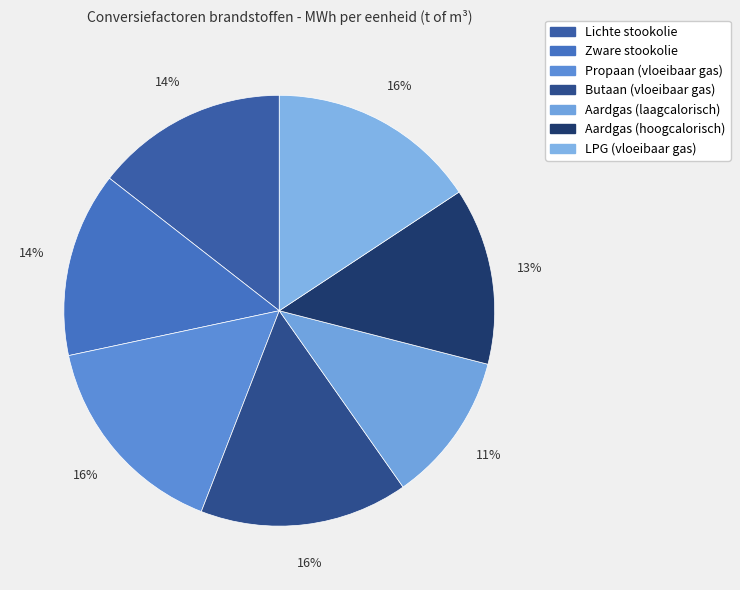

Approximately how many times larger is the value at LPG (vloeibaar gas) compared to Lichte stookolie?

1.1